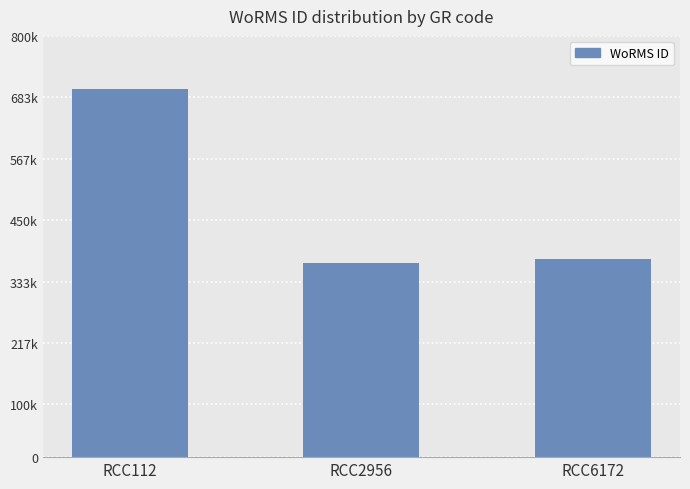

Where does the data first go above 375757?

RCC112